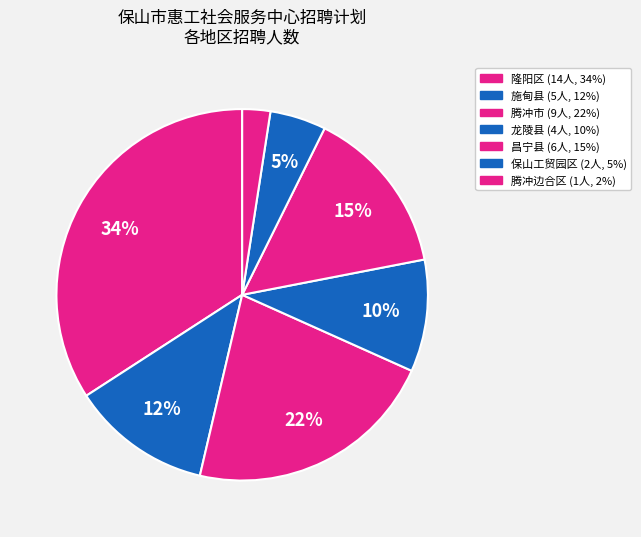

To the nearest percent, what is the combined percentage of 昌宁县 and 隆阳区?

49%